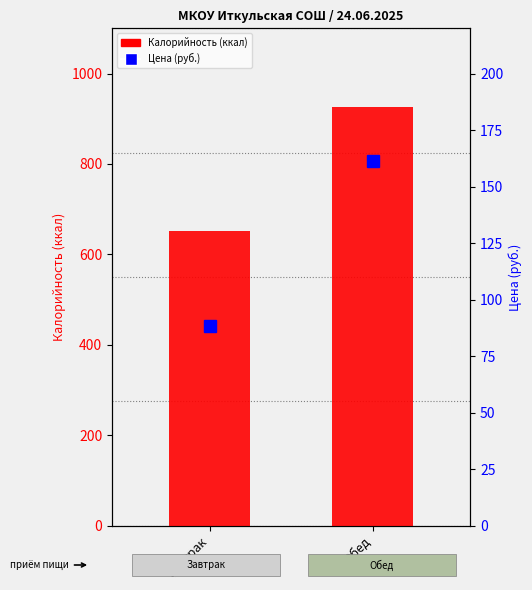

Which category has the lowest value across all series?

Завтрак